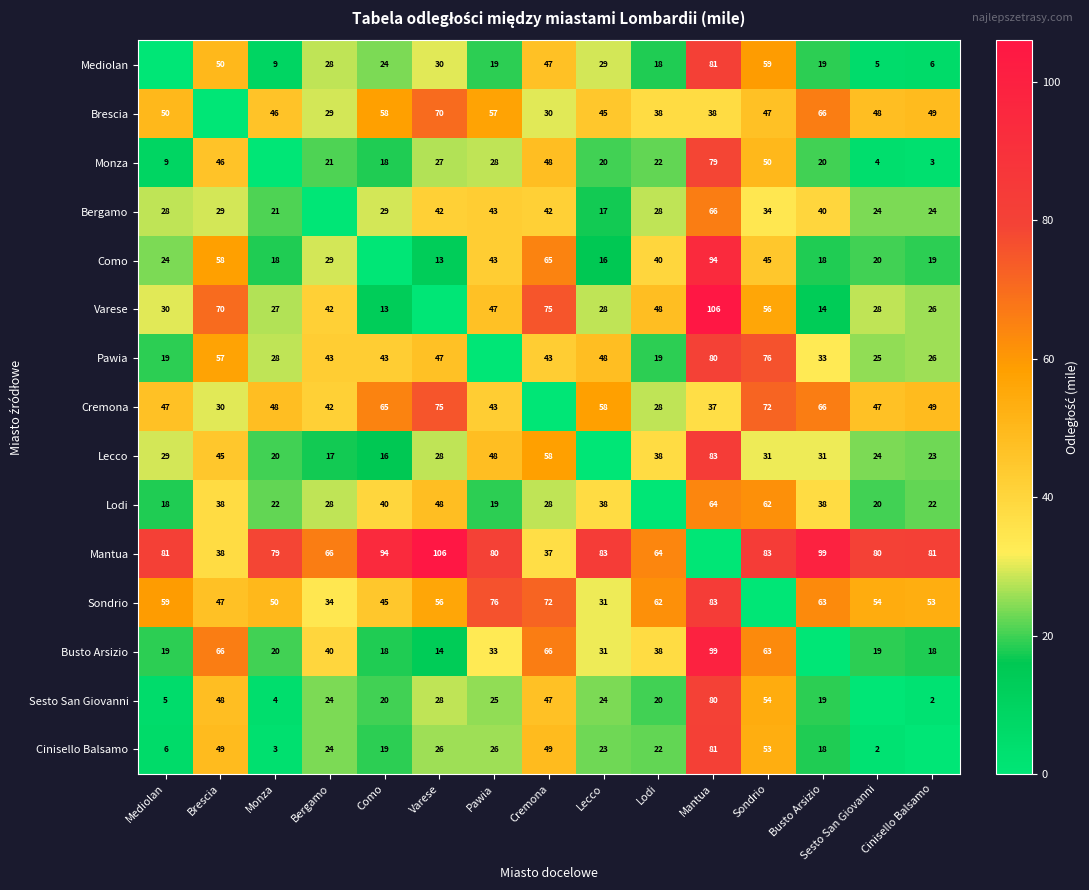

At how many categories does at least one series exceed 102?

2